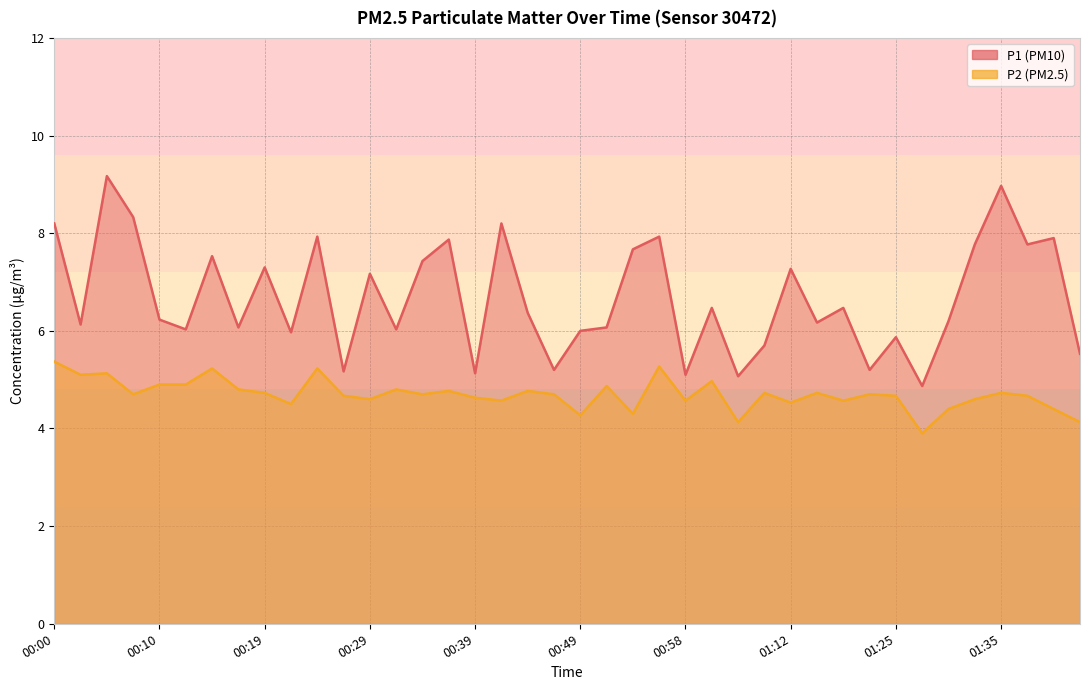

At which category does the chart reach its minimum across all series?

01:27